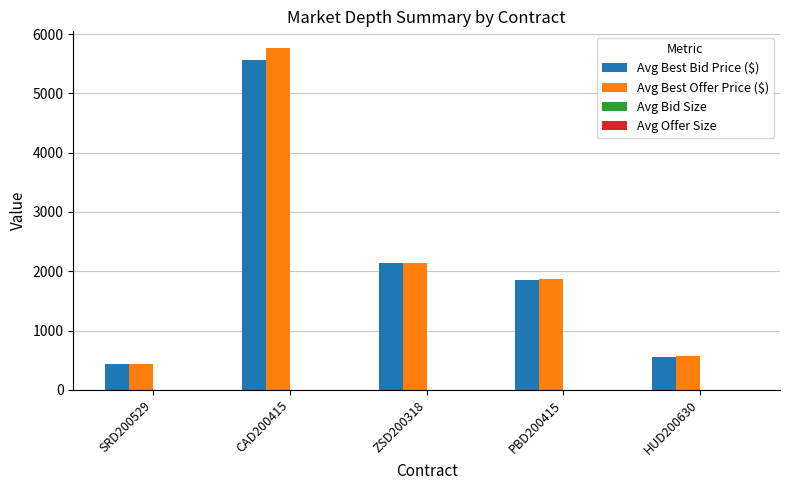

Where is Avg Best Offer Price ($) nearest to the value 3097?

ZSD200318